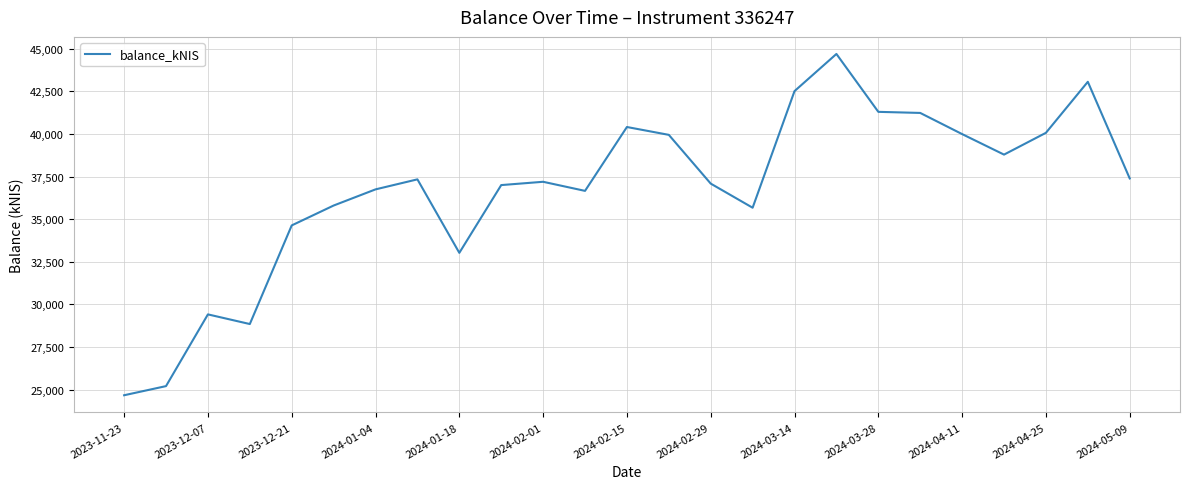

What is the minimum value shown in the chart?

24670.3